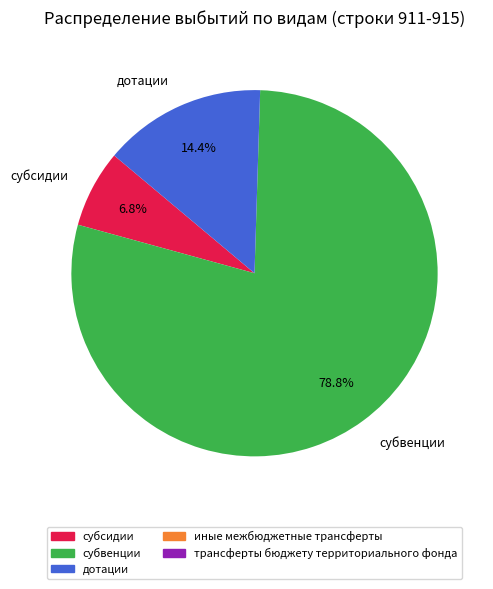

Which slice represents more than half of the pie?

субвенции